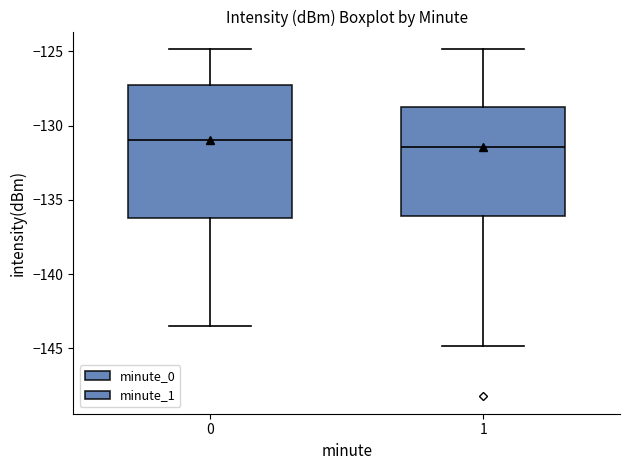

Where is the upper edge of the box at x = 1 on the y-axis? The values are not printed on the chart, so give them approximately, as read against the axis.

-128.5